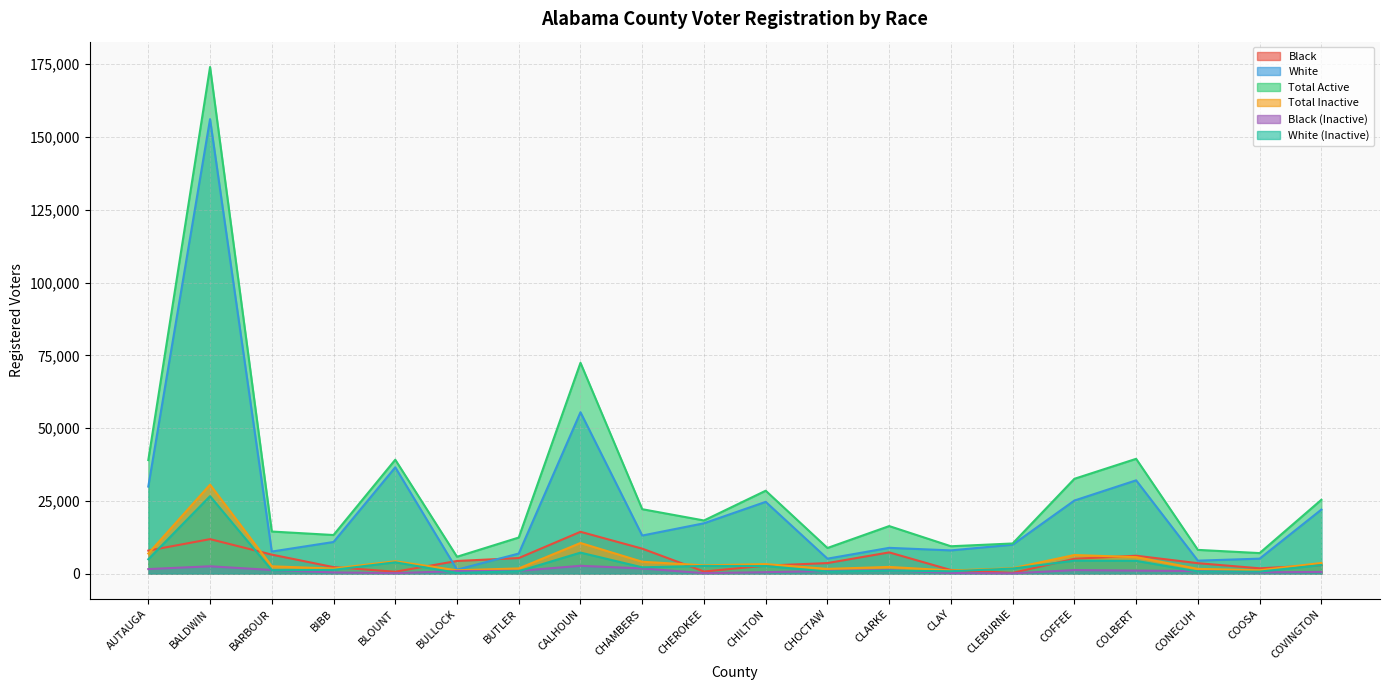

Rank the series by their maximum value, from highest to lowest.

Total Active, White, Total Inactive, White (Inactive), Black, Black (Inactive)